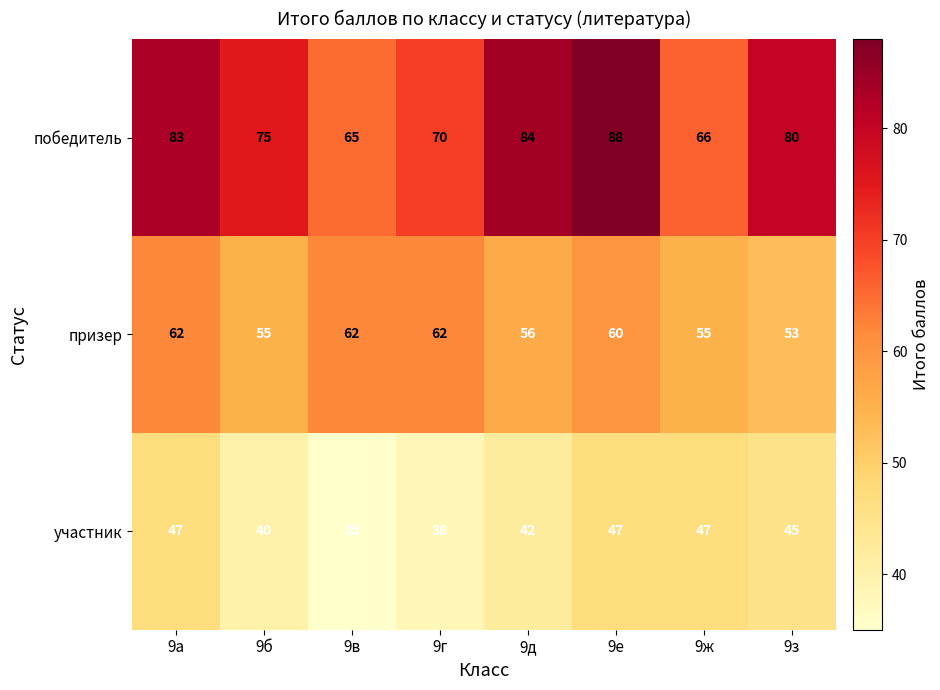

What is the difference between the maximum and minimum values in the участник series?

12